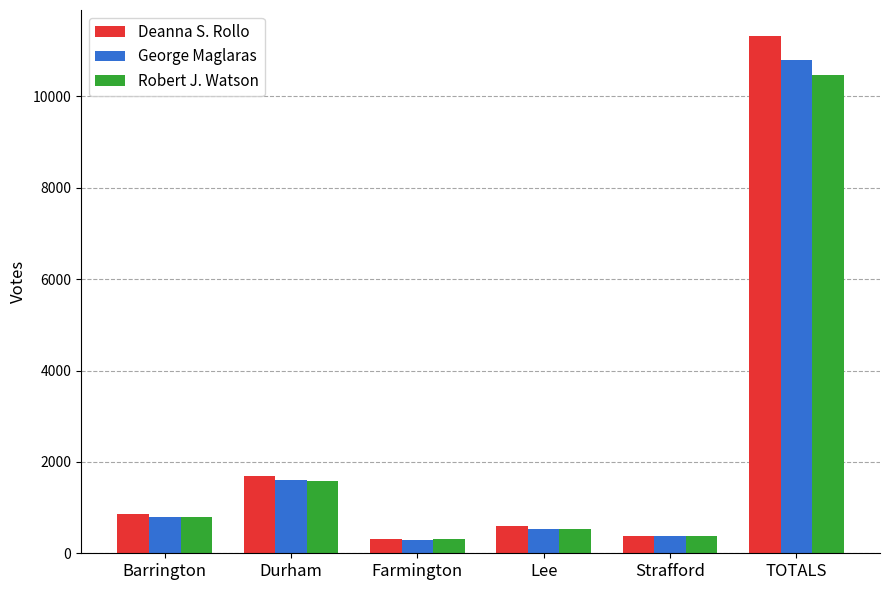

What are all the series names shown in the legend?

Deanna S. Rollo, George Maglaras, Robert J. Watson